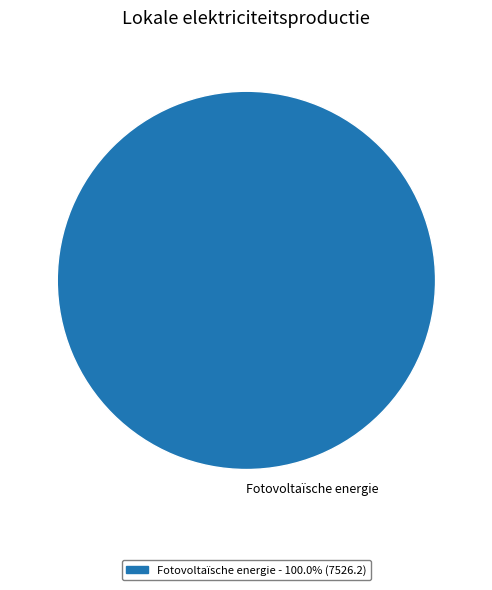

Does any single category account for the majority?

Yes